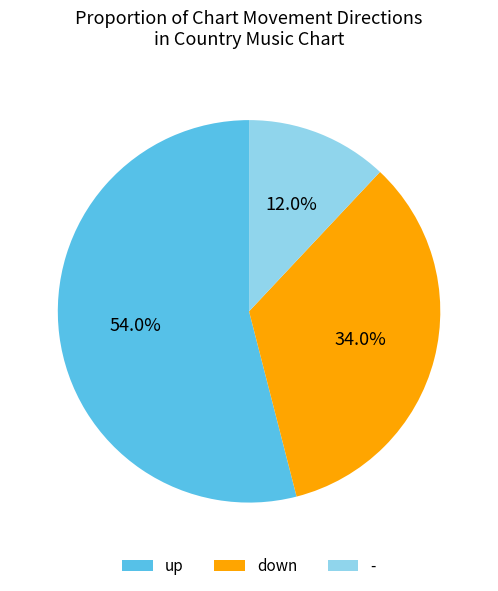

What is the ratio of the value at down to the value at up?

0.6